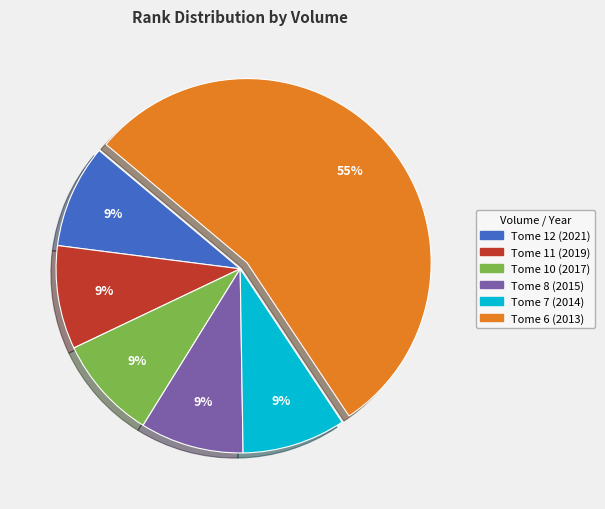

To the nearest percent, what is the combined percentage of Tome 12 (2021) and Tome 8 (2015)?

18%